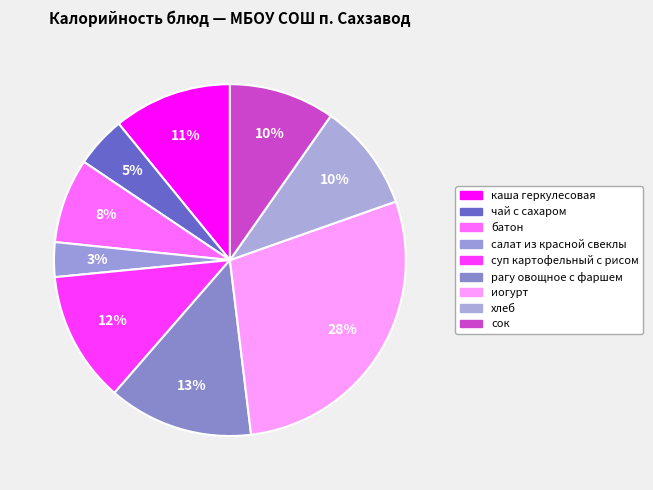

Which slice is the largest?

иогурт